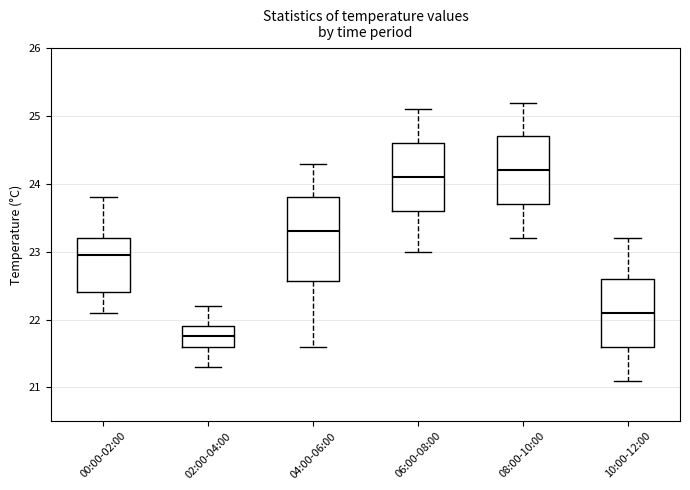

Which box is the tallest, from its lower edge to its upper edge?

04:00-06:00